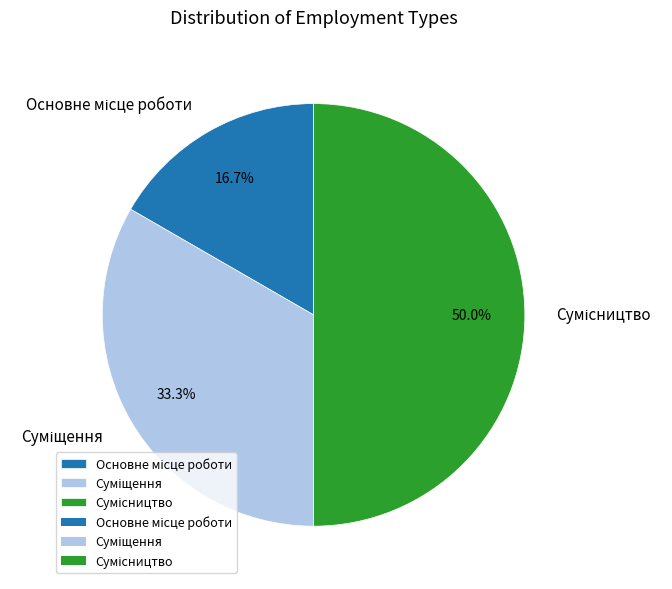

Is it true that Основне місце роботи is 12% of the pie?

False